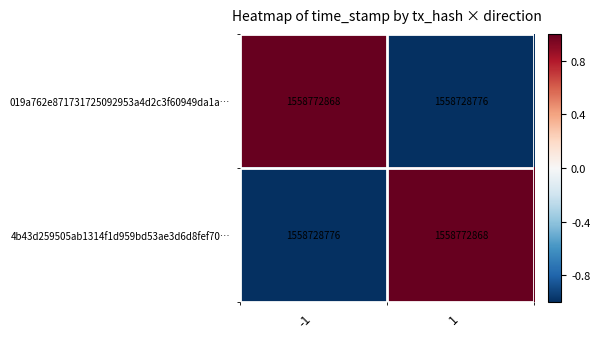

What is the spread (max minus min) of values at 1?

44092